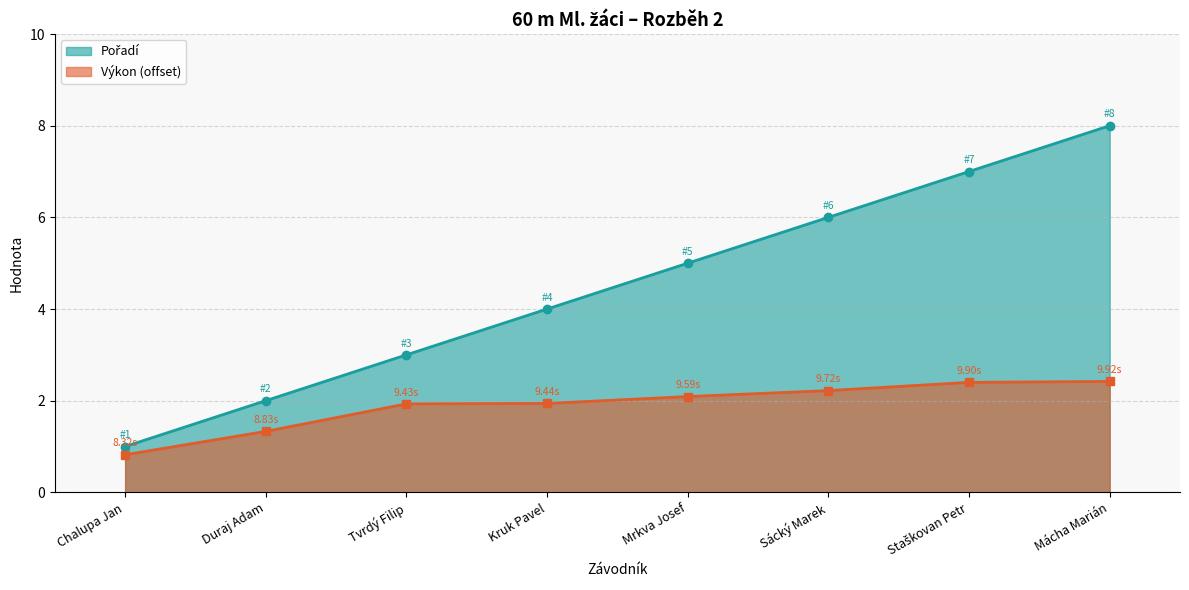

What is the minimum value for Pořadí?

1.0